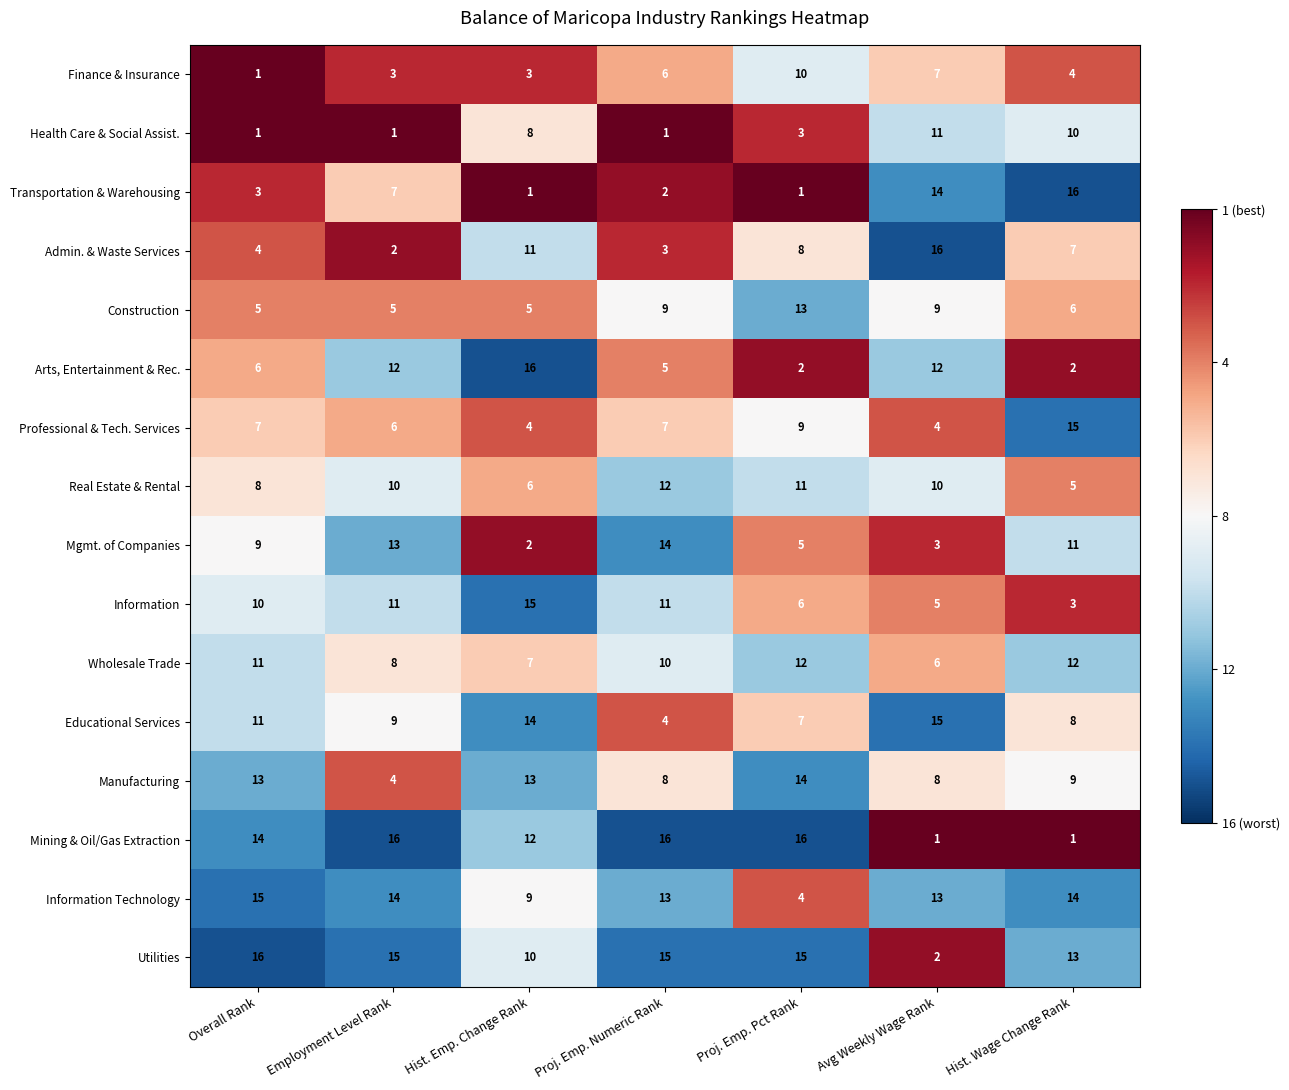

Which series changed the most between Employment Level Rank and Hist. Wage Change Rank?

Mining & Oil/Gas Extraction